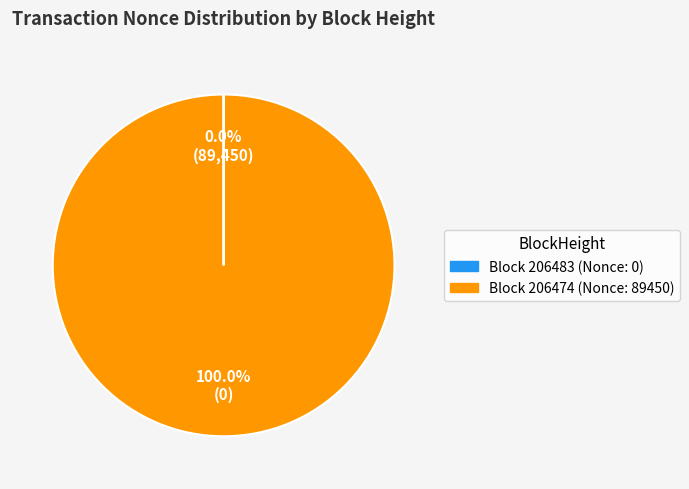

Is there a majority slice in this chart?

Yes